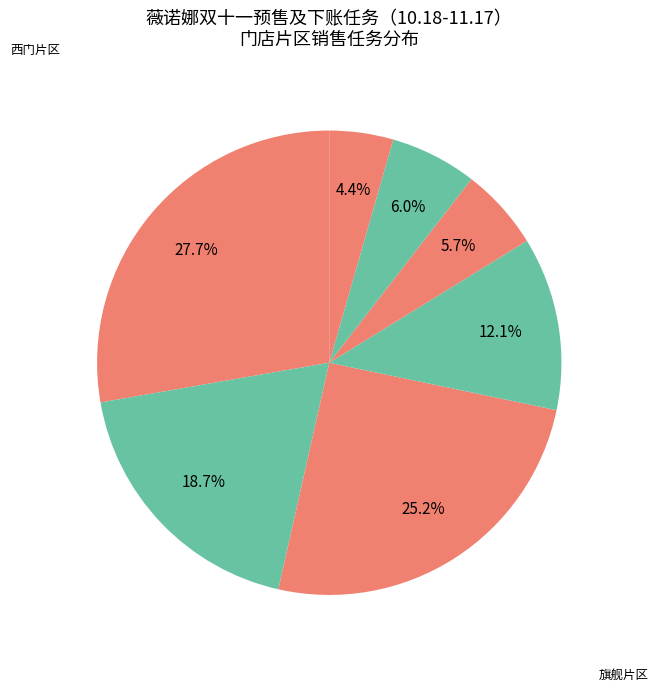

How many slices are in this pie chart?

7